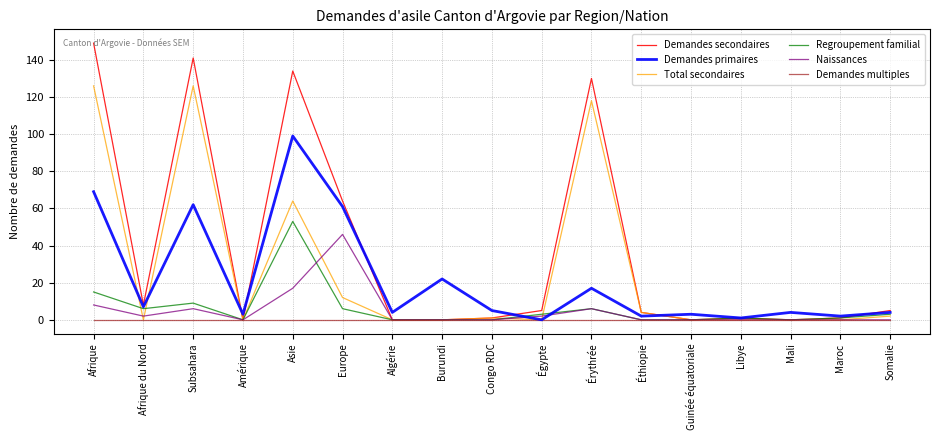

What position from the left is Burundi?

8